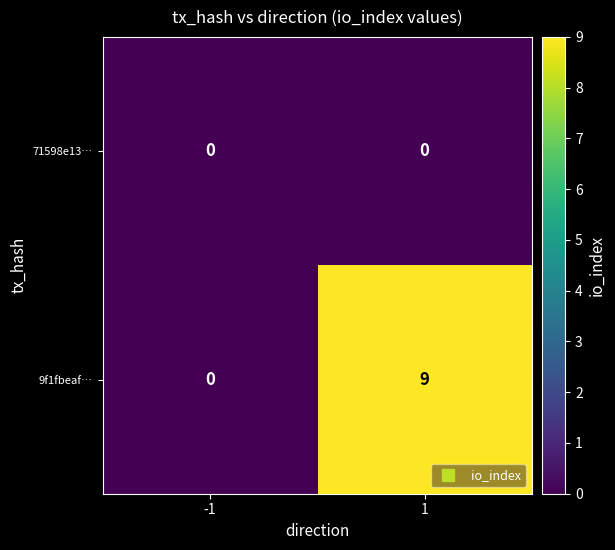

What is the greatest value displayed?

9